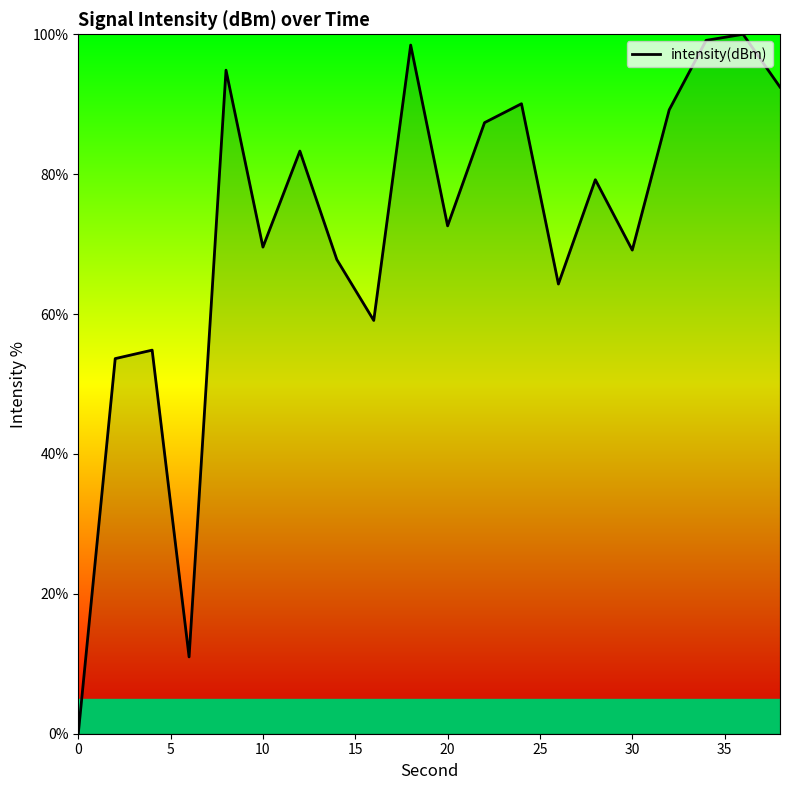

What is the difference between the maximum and minimum values?

100.0